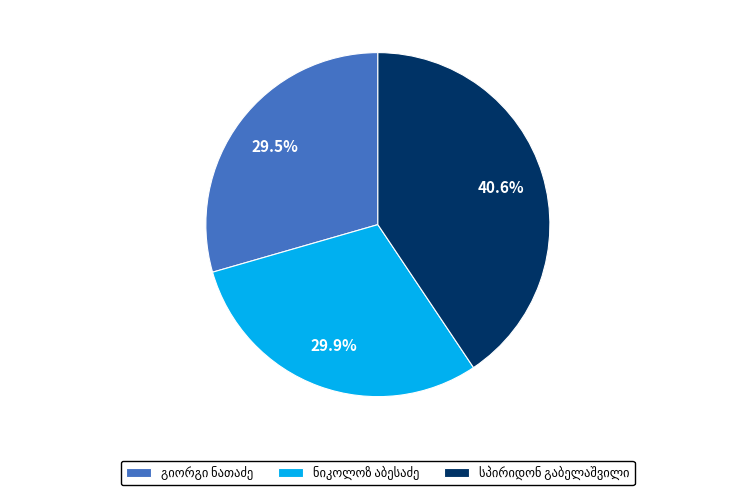

Is there any slice that represents more than half of the pie?

No